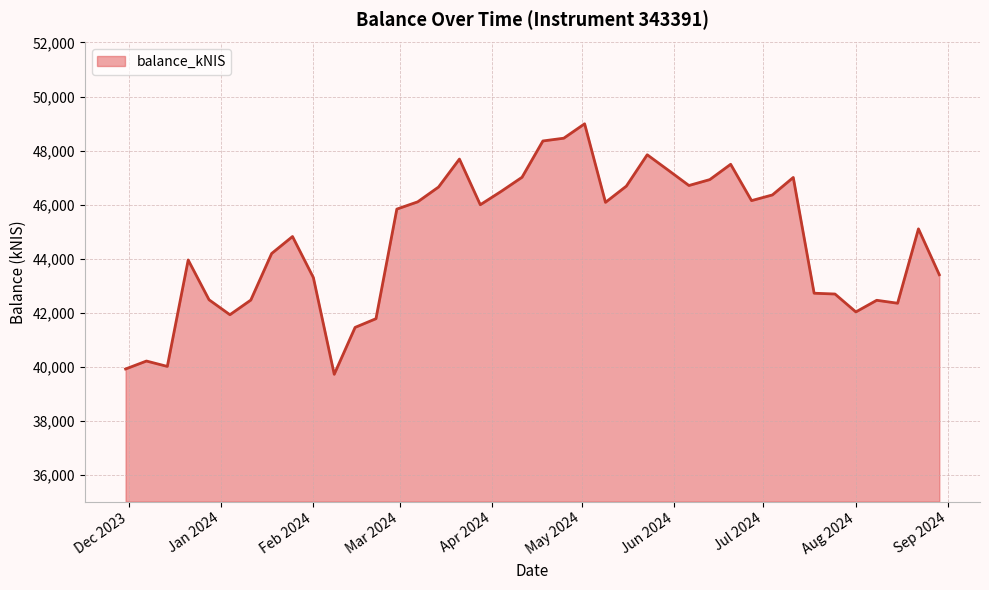

What is the greatest value displayed?

48989.8